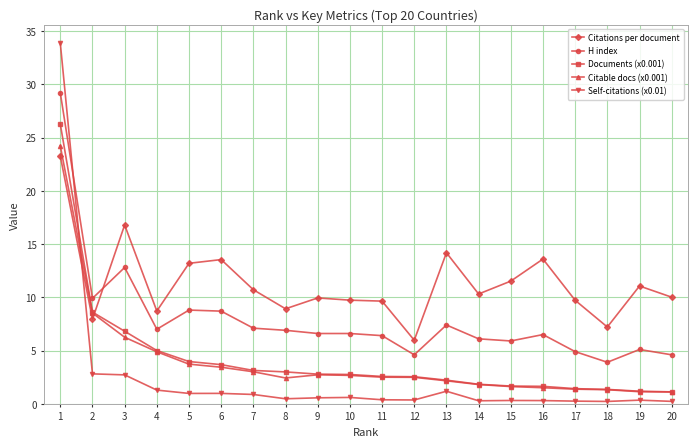

Between 6 and 15, which series saw the biggest shift?

H index